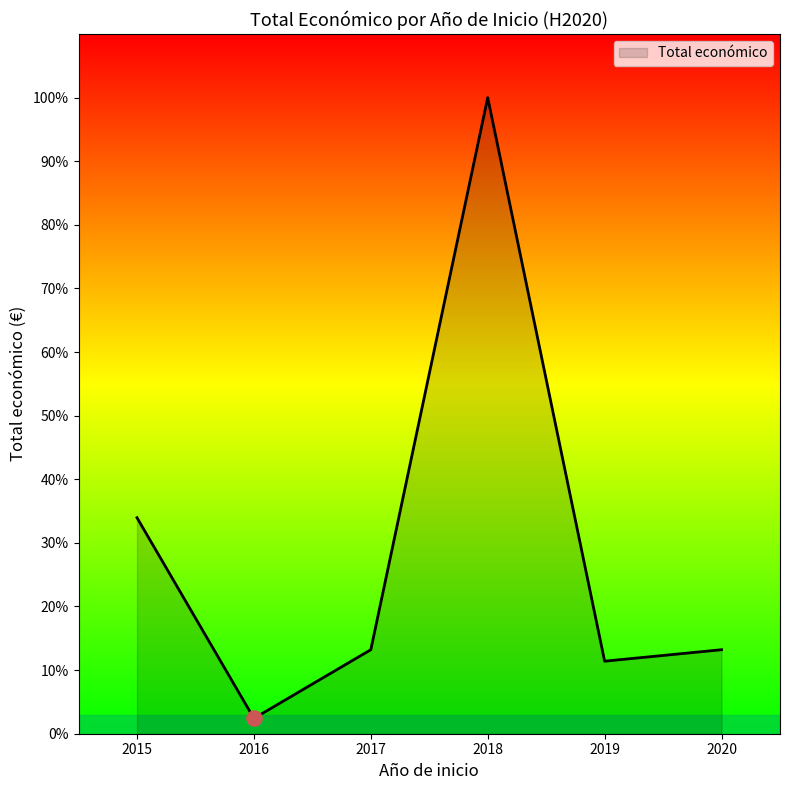

Between 2019 and 2015, which is larger?

2015